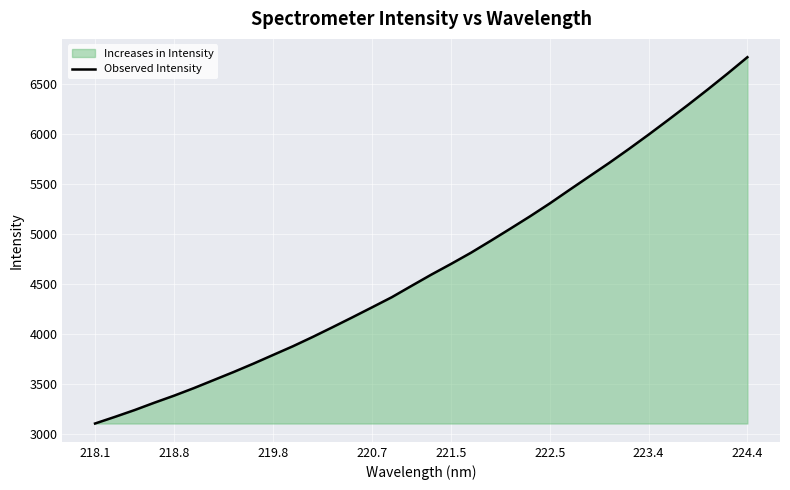

What is the value of the 13th point from the left?

4071.2